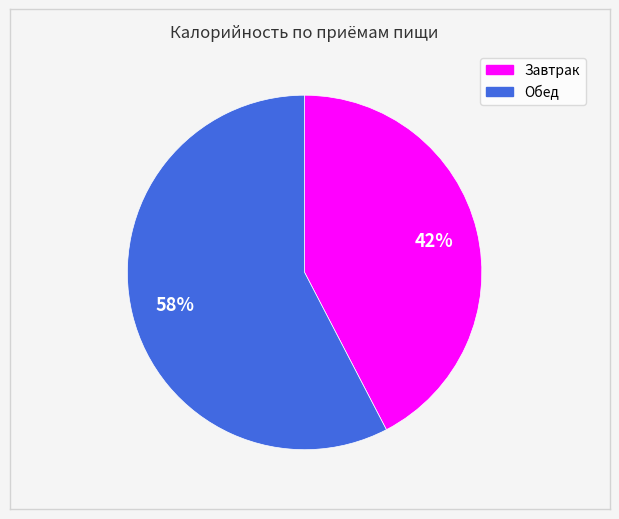

Which slice is the smallest?

Завтрак